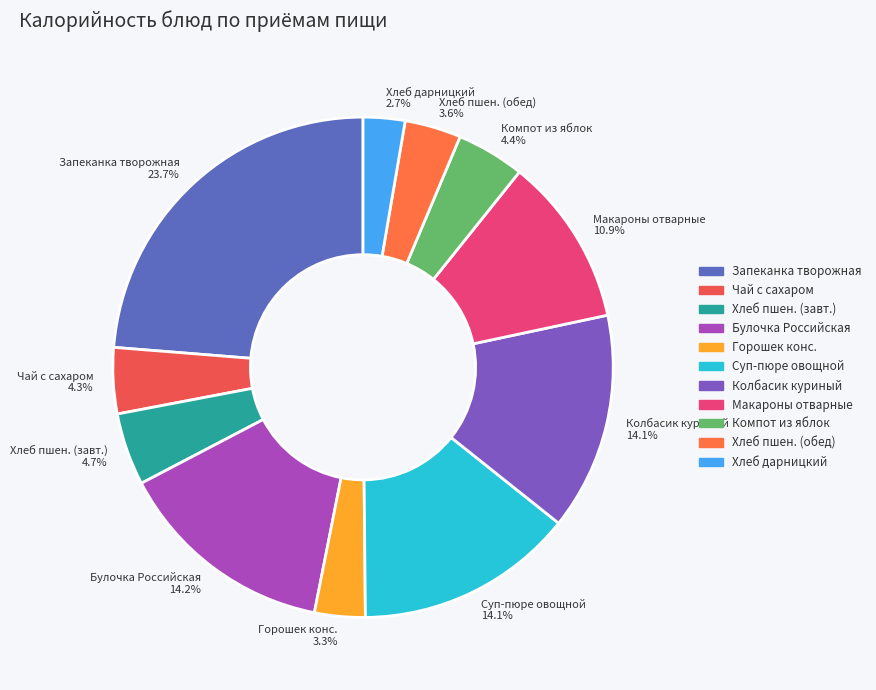

Which has a higher value, Компот из яблок 4.4% or Хлеб пшен. (обед) 3.6%?

Компот из яблок 4.4%